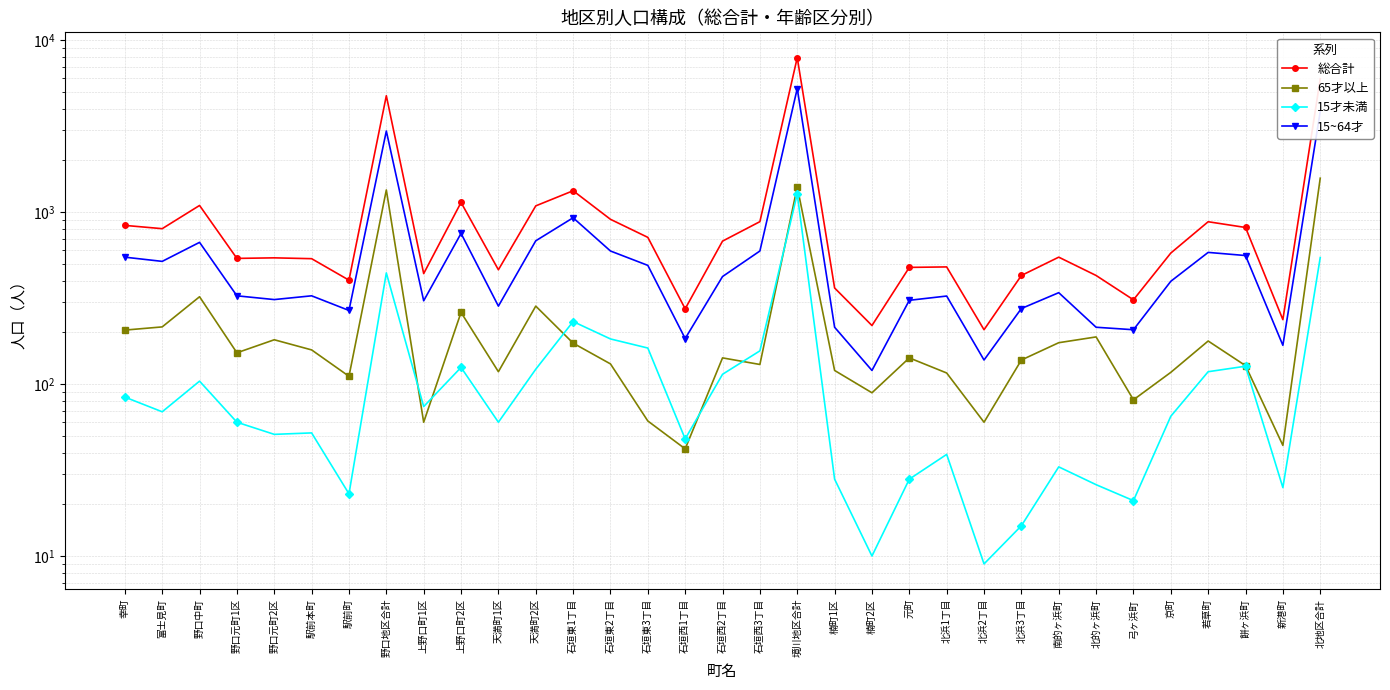

What is the greatest value displayed?

7910